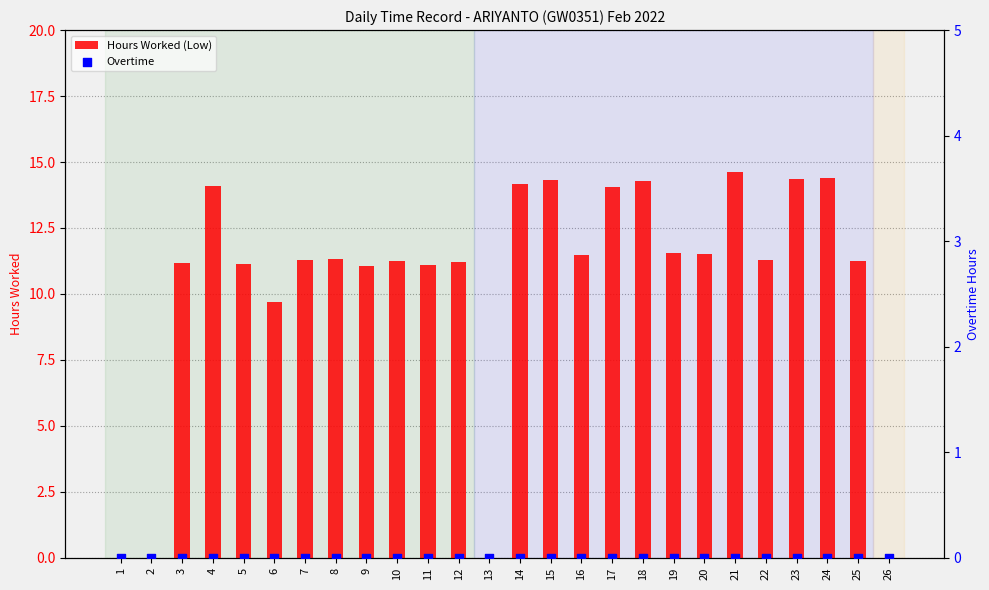

What is the total value across all series at 24?

14.4